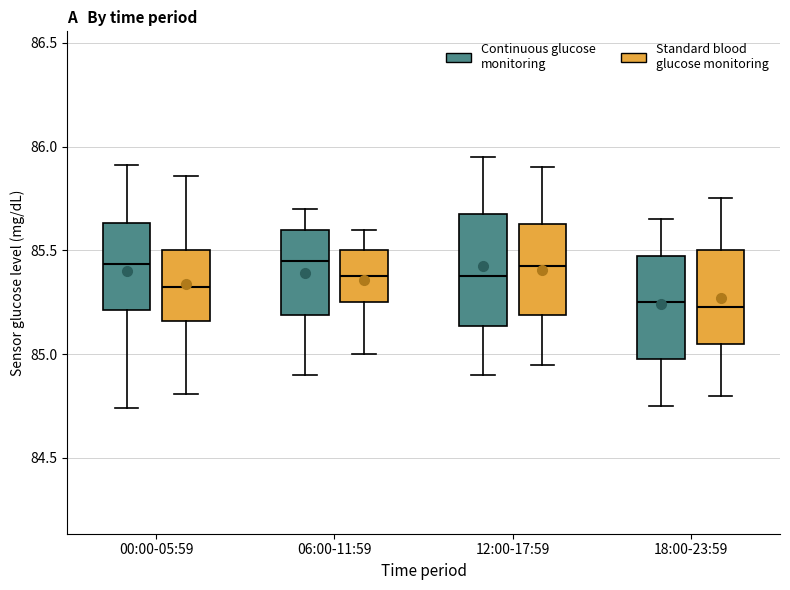

Reading left to right, read every box against the y-axis: the position of its median line, the range the box covers, and the ends of its whiskers. The values are not printed on the chart, so give them approximately, as read against the axis.

00:00-05:59 (Continuous glucose monitoring): median 85.45, box 85.20 to 85.65, whiskers 84.75 to 85.90
00:00-05:59 (Standard blood glucose monitoring): median 85.35, box 85.15 to 85.50, whiskers 84.80 to 85.85
06:00-11:59 (Continuous glucose monitoring): median 85.45, box 85.20 to 85.60, whiskers 84.90 to 85.70
06:00-11:59 (Standard blood glucose monitoring): median 85.40, box 85.25 to 85.50, whiskers 85.00 to 85.60
12:00-17:59 (Continuous glucose monitoring): median 85.40, box 85.15 to 85.70, whiskers 84.90 to 85.95
12:00-17:59 (Standard blood glucose monitoring): median 85.45, box 85.20 to 85.65, whiskers 84.95 to 85.90
18:00-23:59 (Continuous glucose monitoring): median 85.25, box 85.00 to 85.50, whiskers 84.75 to 85.65
18:00-23:59 (Standard blood glucose monitoring): median 85.25, box 85.05 to 85.50, whiskers 84.80 to 85.75